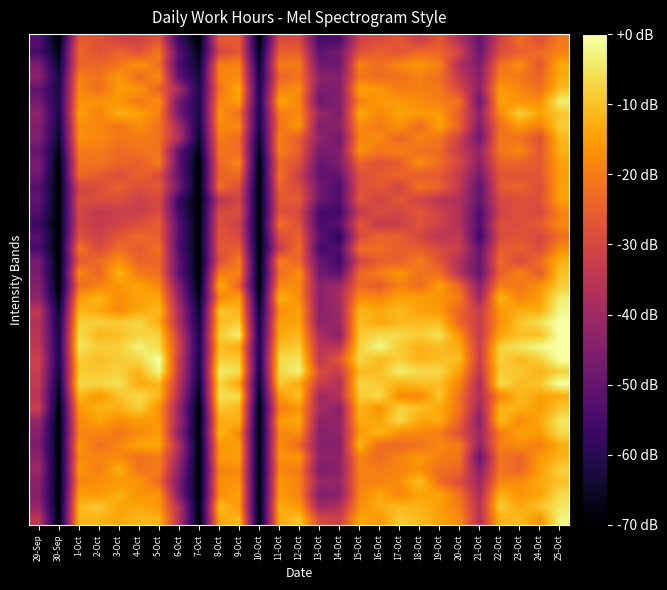

What is the total value across all series at 8-Oct?

-722.7